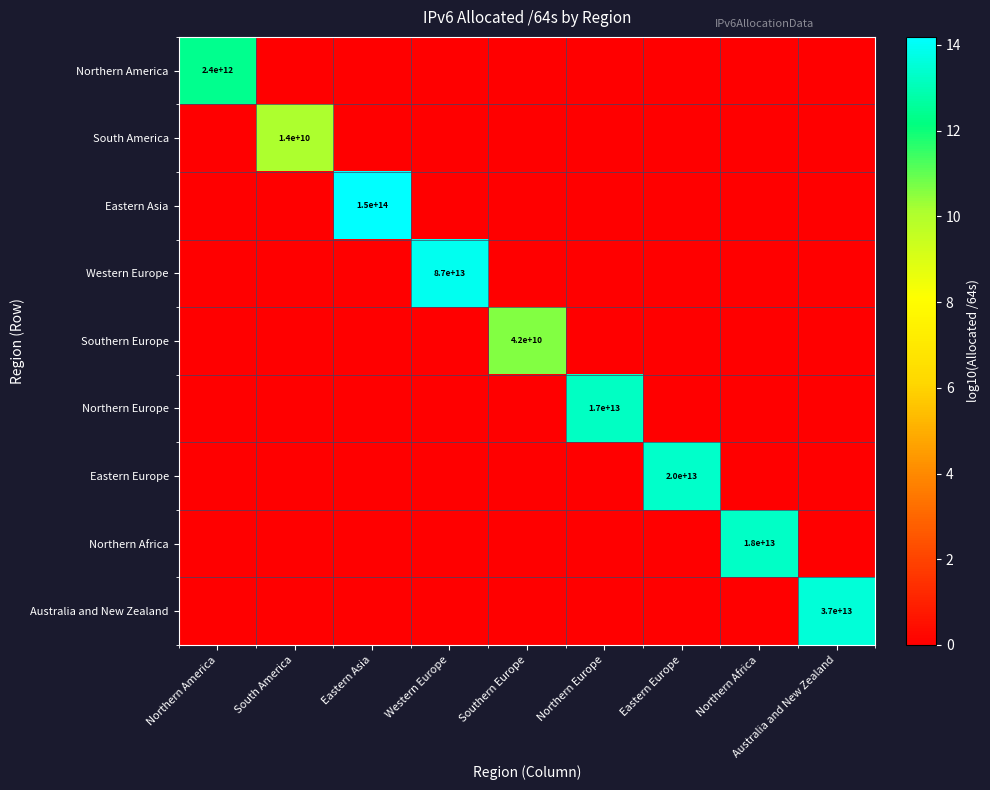

How many positive values does the Eastern Europe series have?

1